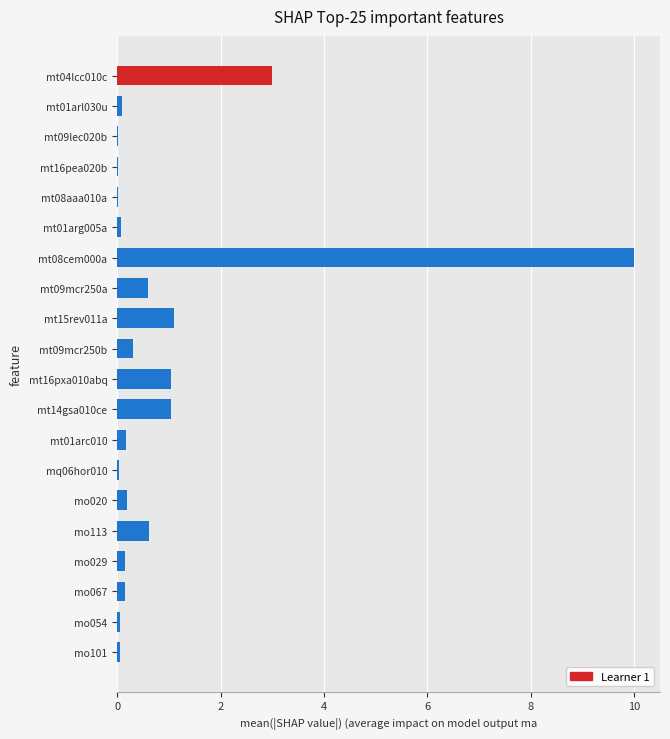

Count the number of categories in the chart.

20